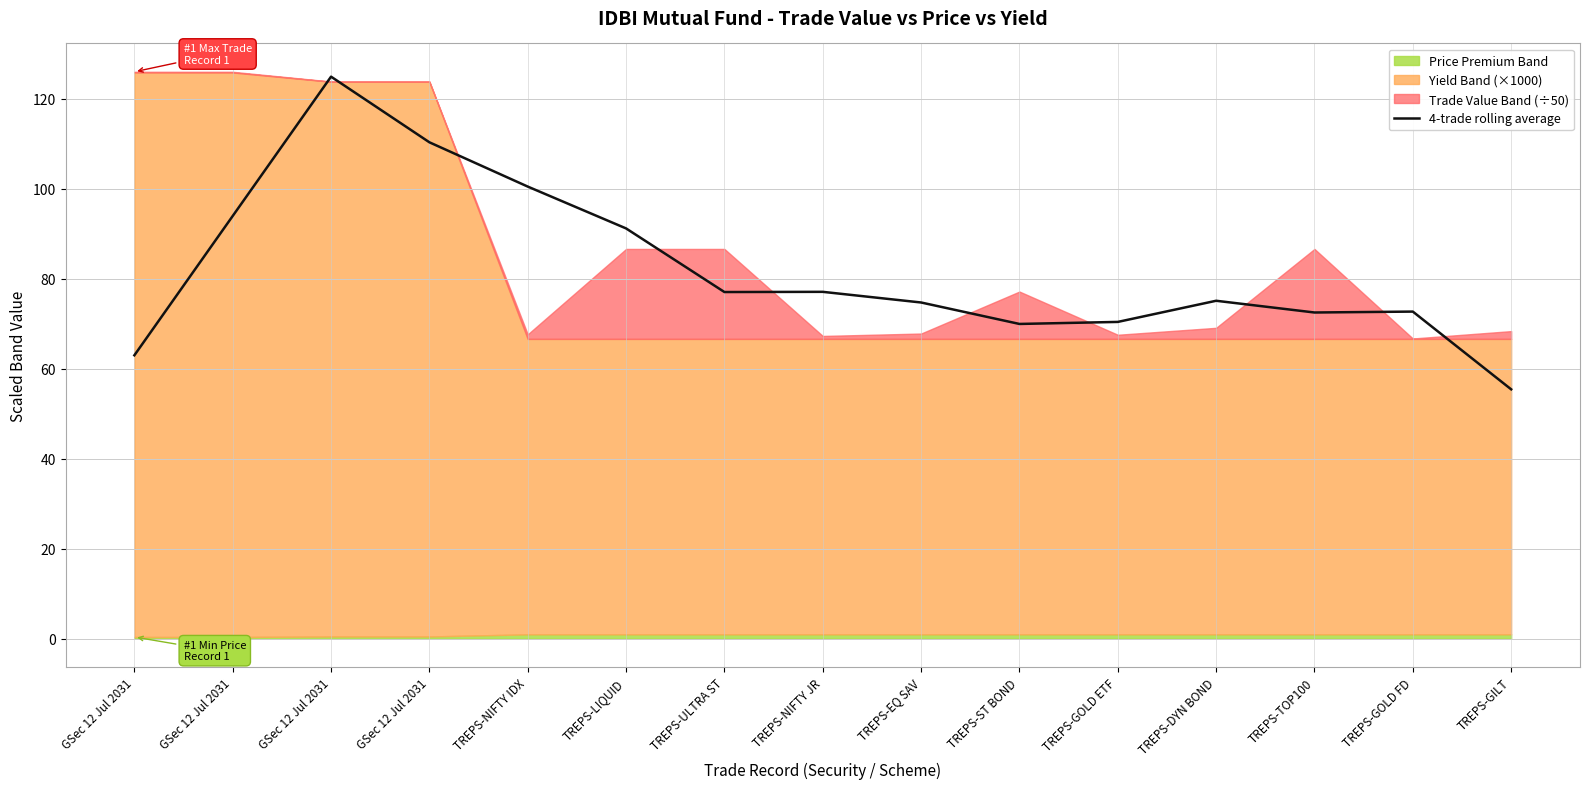

How many lines are shown in the chart?

1